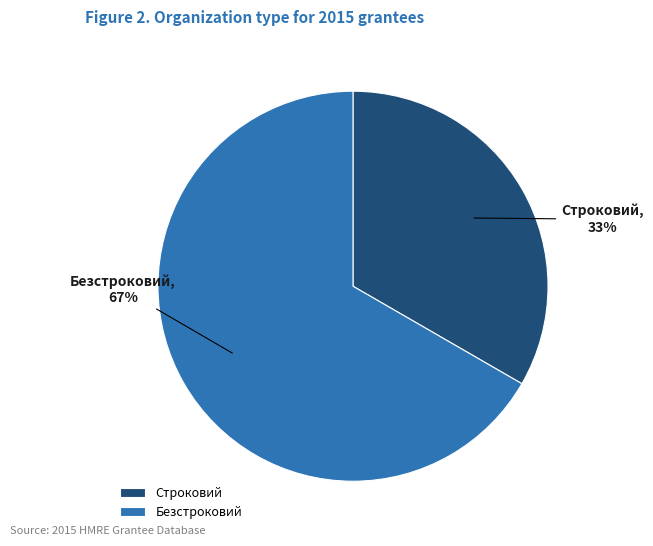

Is the sum of Безстроковий and Строковий greater than half?

Yes